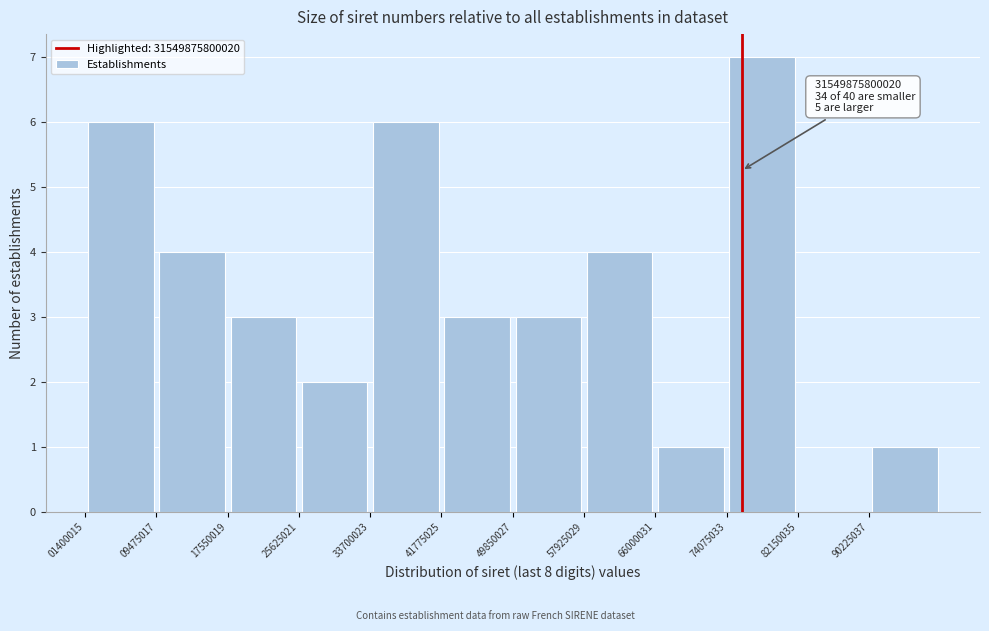

Over which range of the x-axis is the bar tallest?

74000000 to 82000000